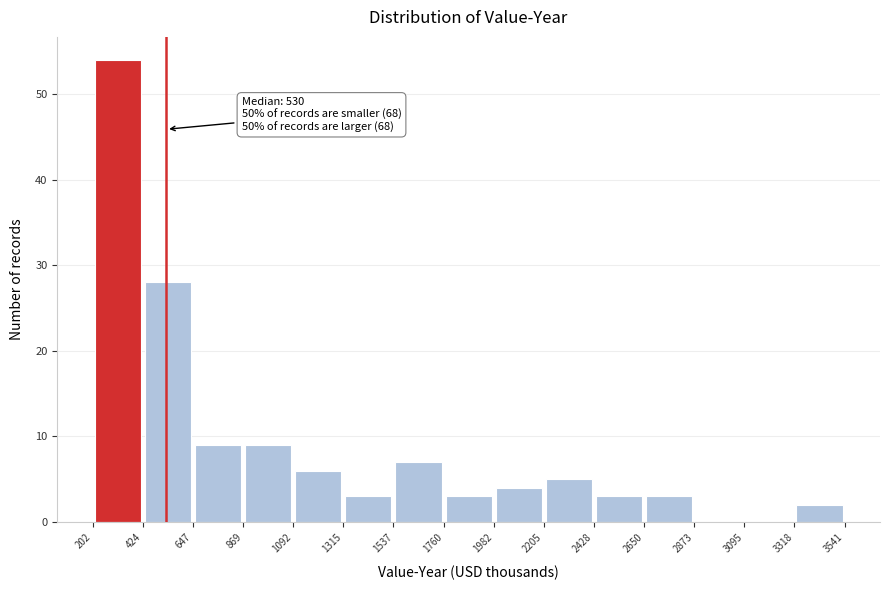

Which range on the x-axis has the tallest bar?

202 to 424